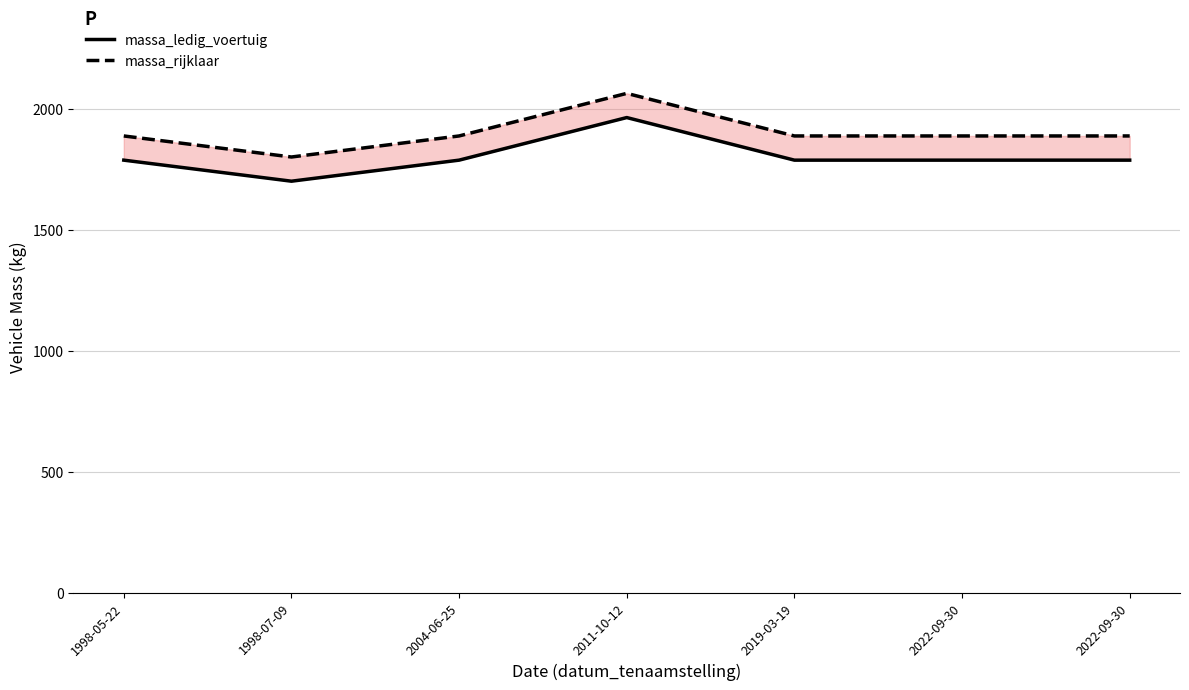

At which category does massa_rijklaar reach its first local peak?

2011-10-12